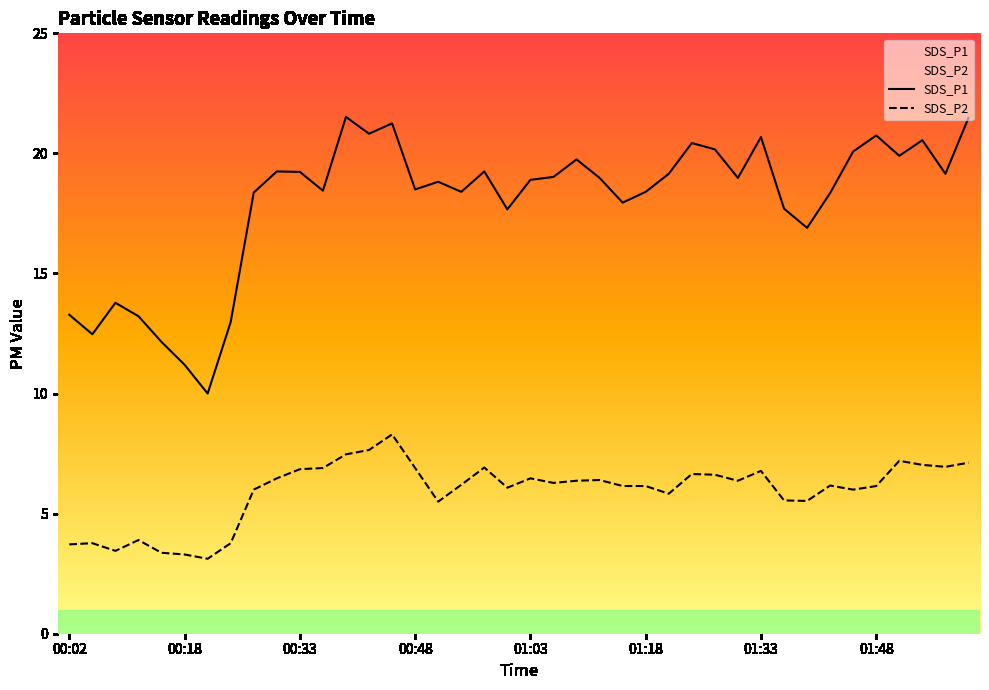

What is the difference between the maximum and minimum values in the SDS_P1 series?

11.5